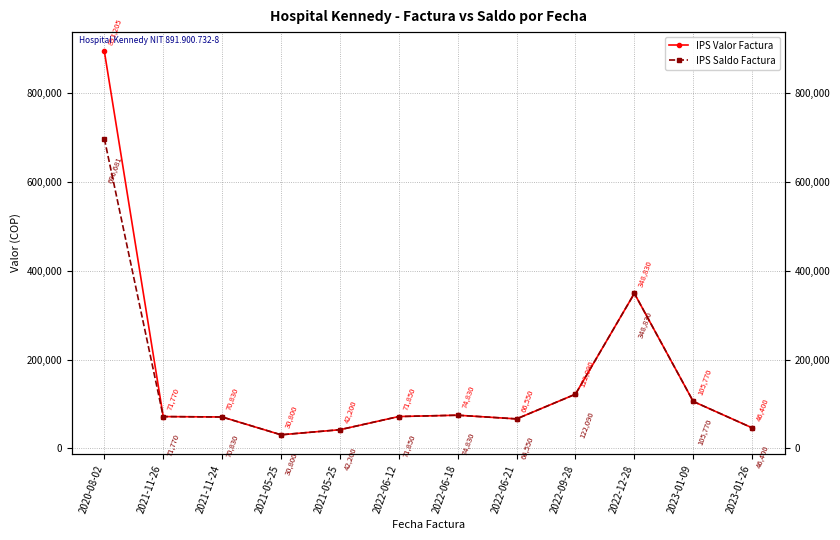

Is the value of IPS Valor Factura at 2022-06-21 greater than the value of IPS Saldo Factura at 2021-05-25?

Yes